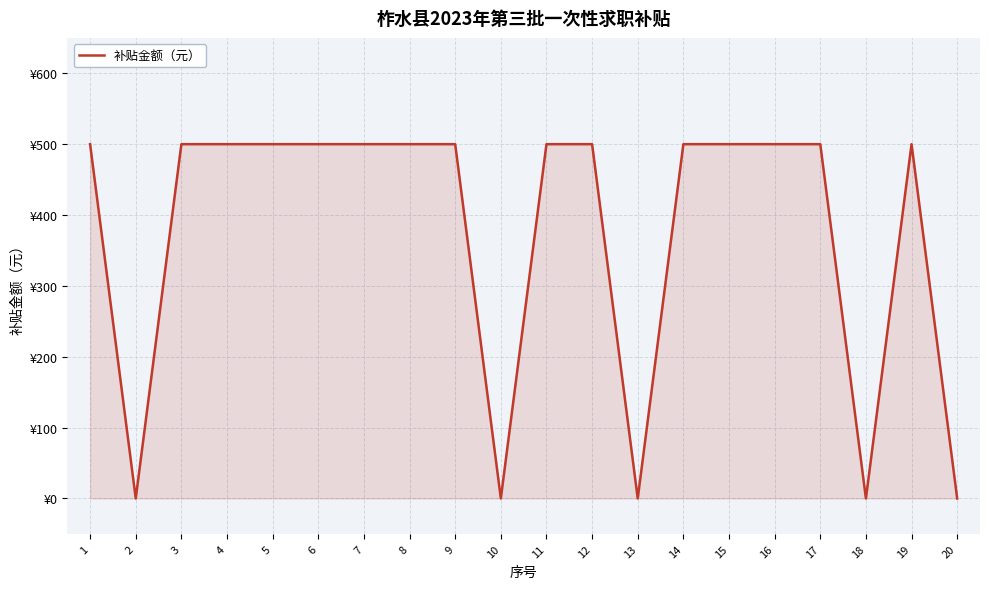

What is the ratio of the value at 4 to the value at 3?

1.0